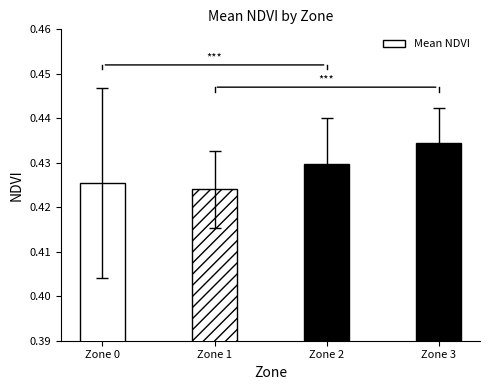

How many values are between 0 and 1?

4